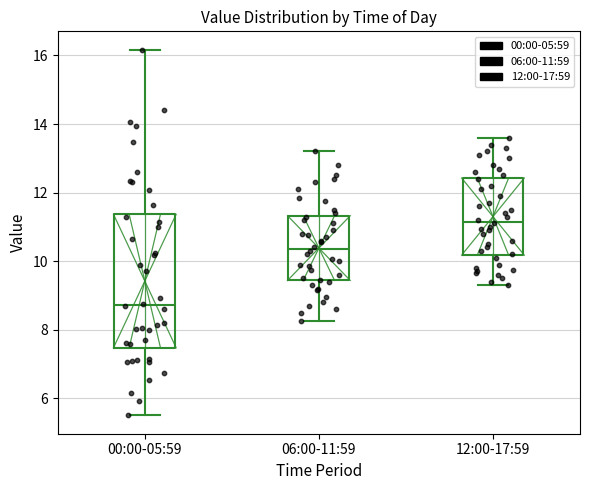

Where is the lower edge of the box for 12:00-17:59 on the y-axis? The values are not printed on the chart, so give them approximately, as read against the axis.

10.2